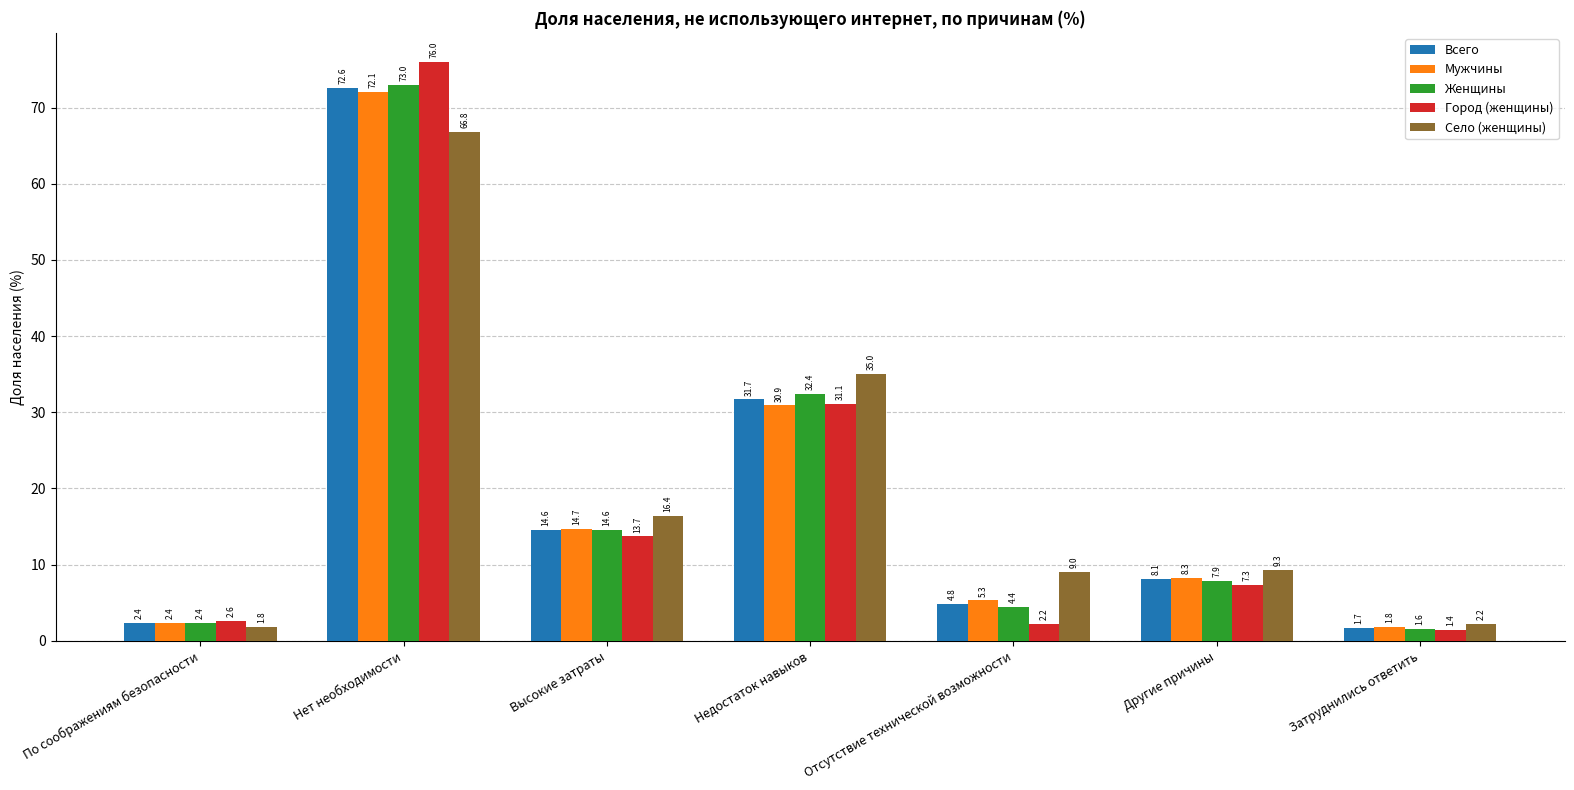

Which series changed the most between Нет необходимости and Недостаток навыков?

Город (женщины)